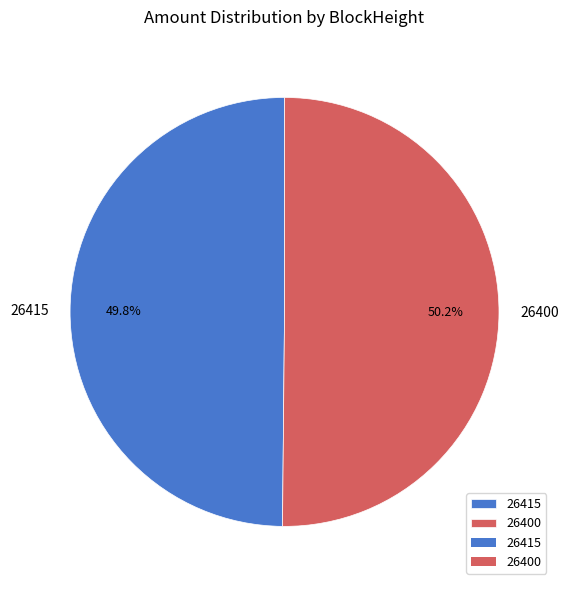

Does any single category account for the majority?

Yes